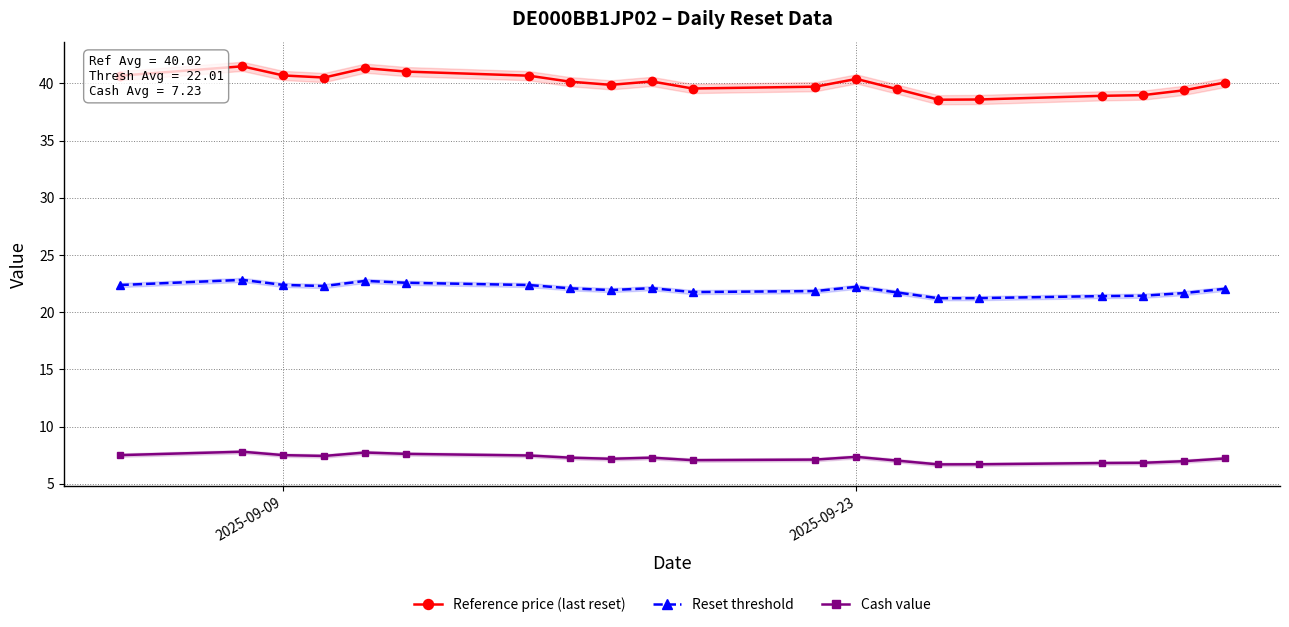

True or false: Reset threshold has more than 1 points higher than both neighbors.

True